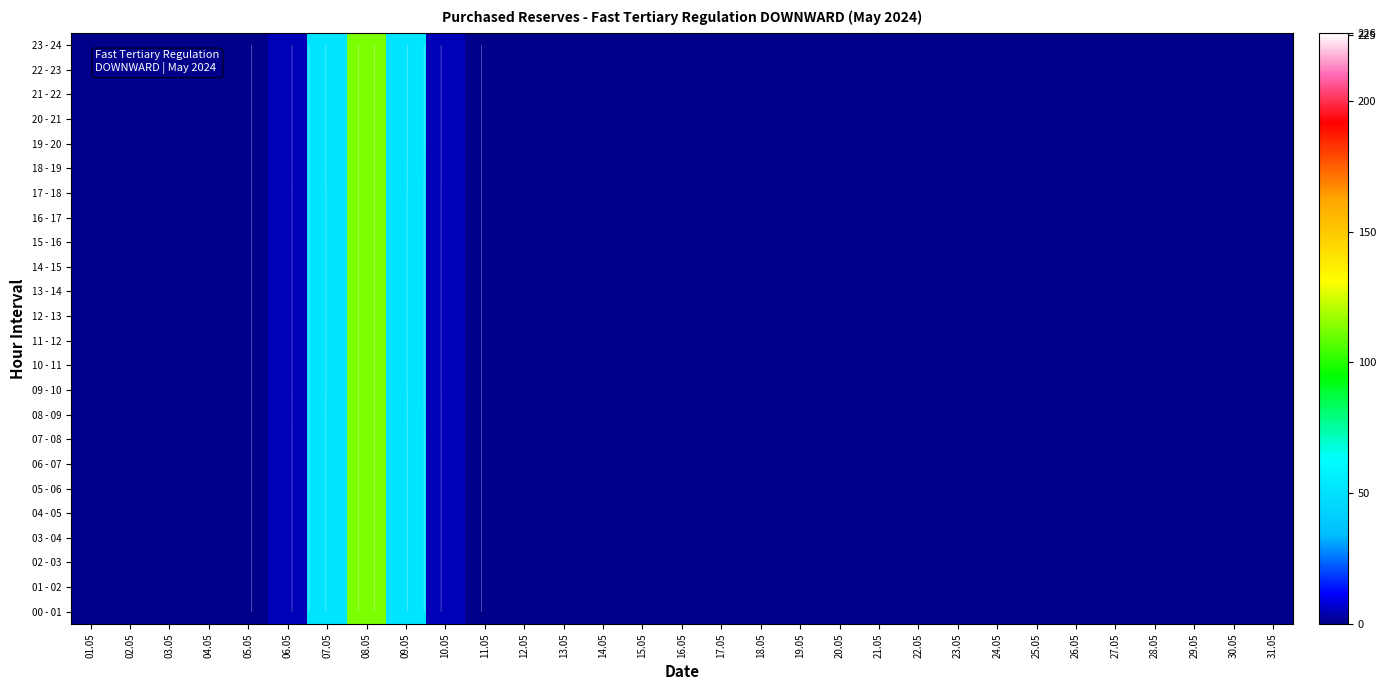

Count the number of data series in this chart.

24